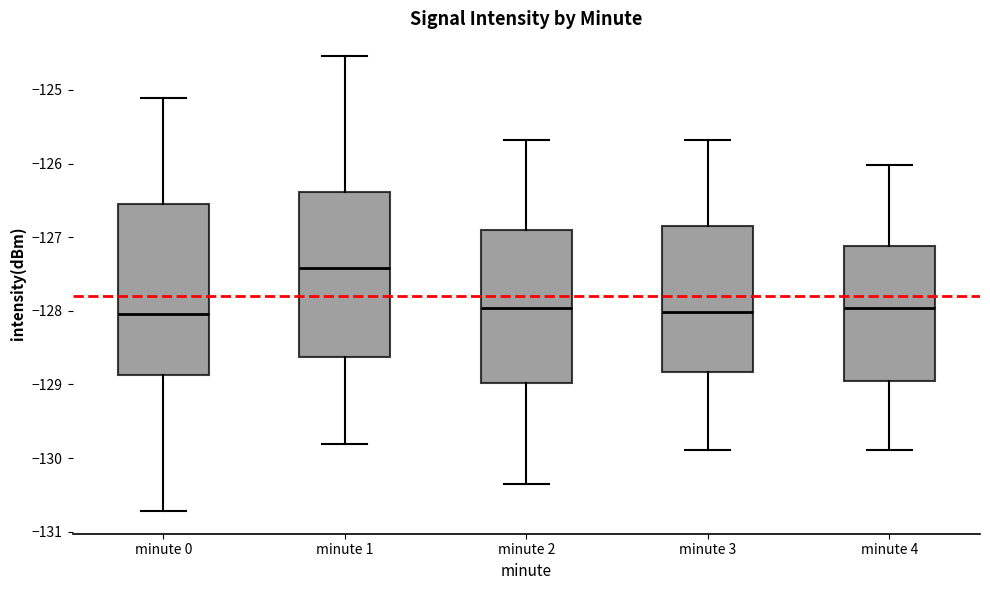

Where does the median line of the box for minute 1 sit on the y-axis? The values are not printed on the chart, so give them approximately, as read against the axis.

-127.4